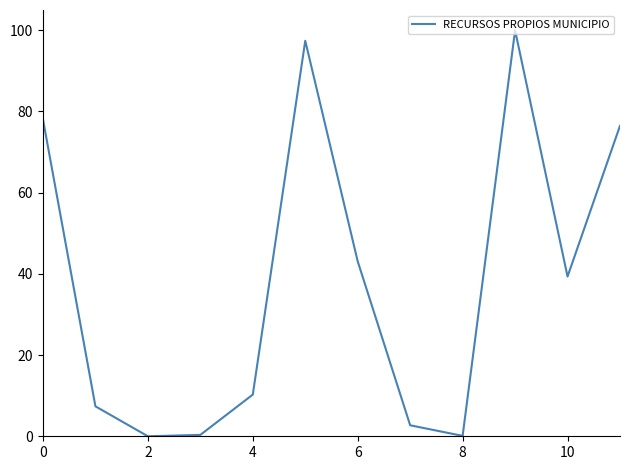

What is the greatest value displayed?

100.0